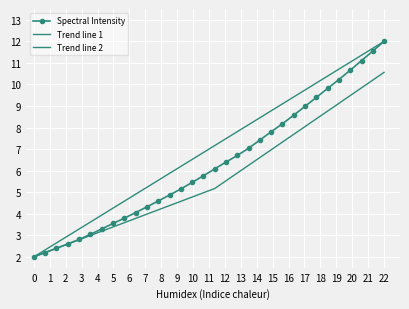

What is the maximum value for Spectral Intensity?

12.0